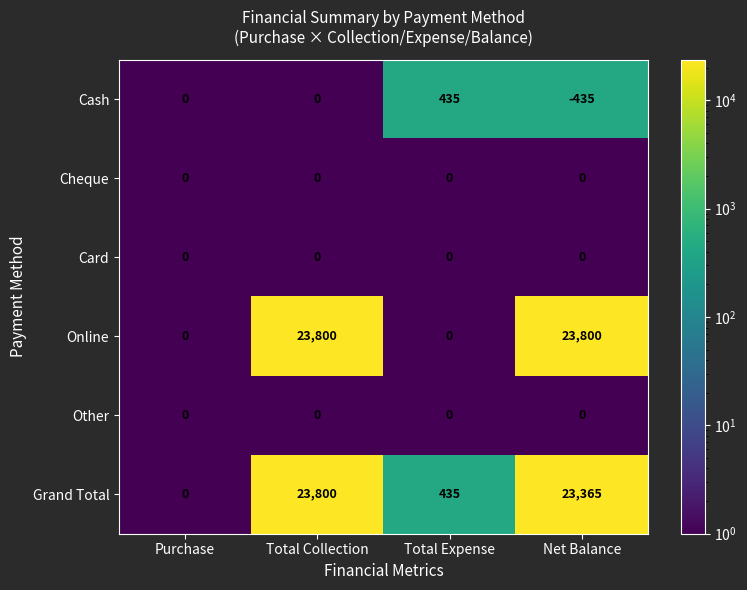

The value of Cash at Purchase is 0. True or false?

True